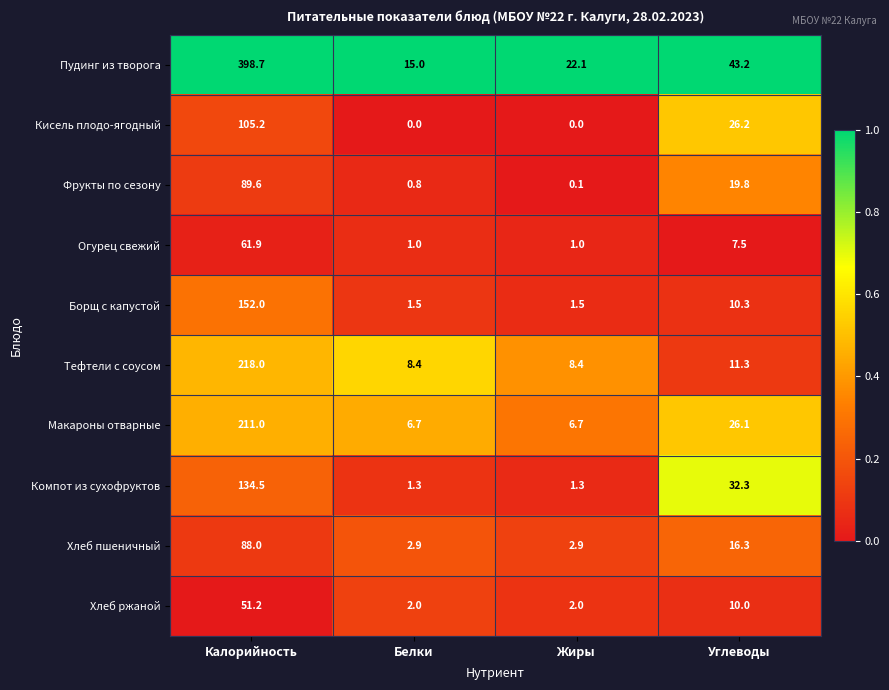

Is it true that Хлеб ржаной equals 3.1 at Жиры?

False